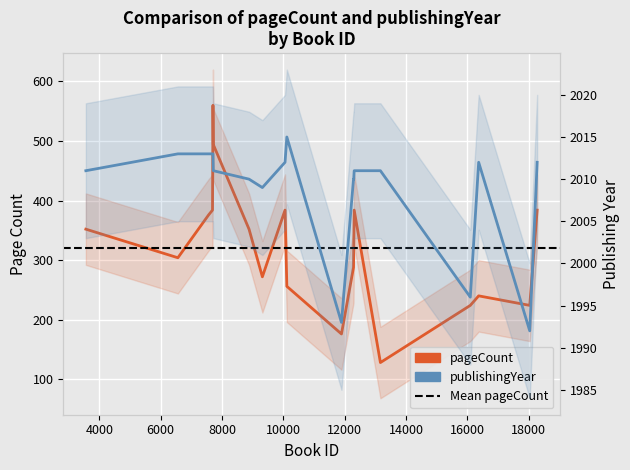

What is the sum of all pageCount values?

6102